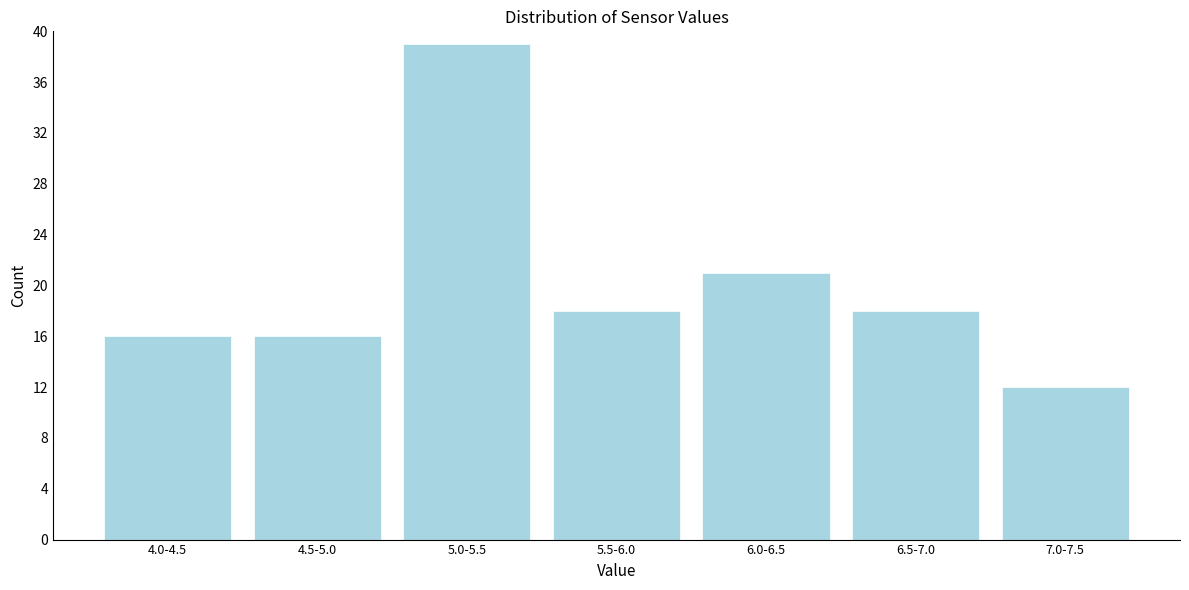

Reading left to right, extract all data points from this chart.

4.0-4.5=16	4.5-5.0=16	5.0-5.5=39	5.5-6.0=18	6.0-6.5=21	6.5-7.0=18	7.0-7.5=12